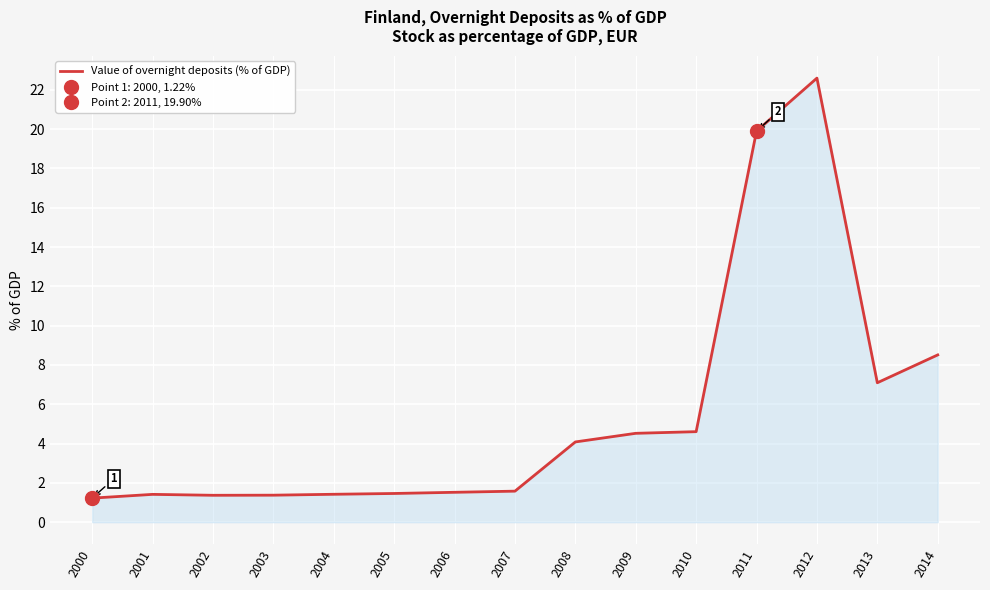

Rank the categories by value from lowest to highest.

2000, 2002, 2003, 2001, 2004, 2005, 2006, 2007, 2008, 2009, 2010, 2013, 2014, 2011, 2012